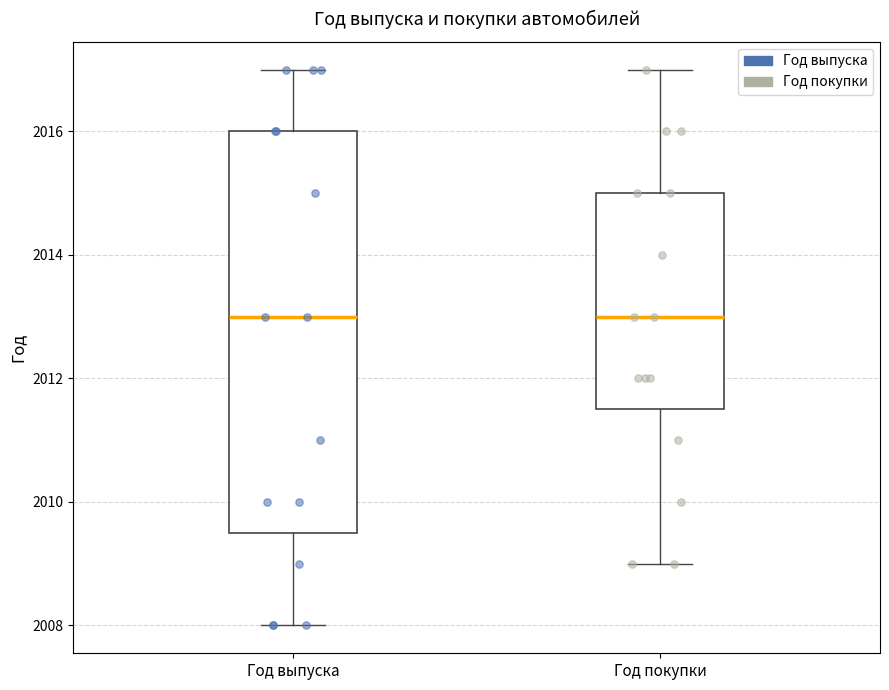

Reading left to right, read every box against the y-axis: the position of its median line, the range the box covers, and the ends of its whiskers. The values are not printed on the chart, so give them approximately, as read against the axis.

Год выпуска: median 2013.0, box 2009.6 to 2016.0, whiskers 2008.0 to 2017.0
Год покупки: median 2013.0, box 2011.6 to 2015.0, whiskers 2009.0 to 2017.0